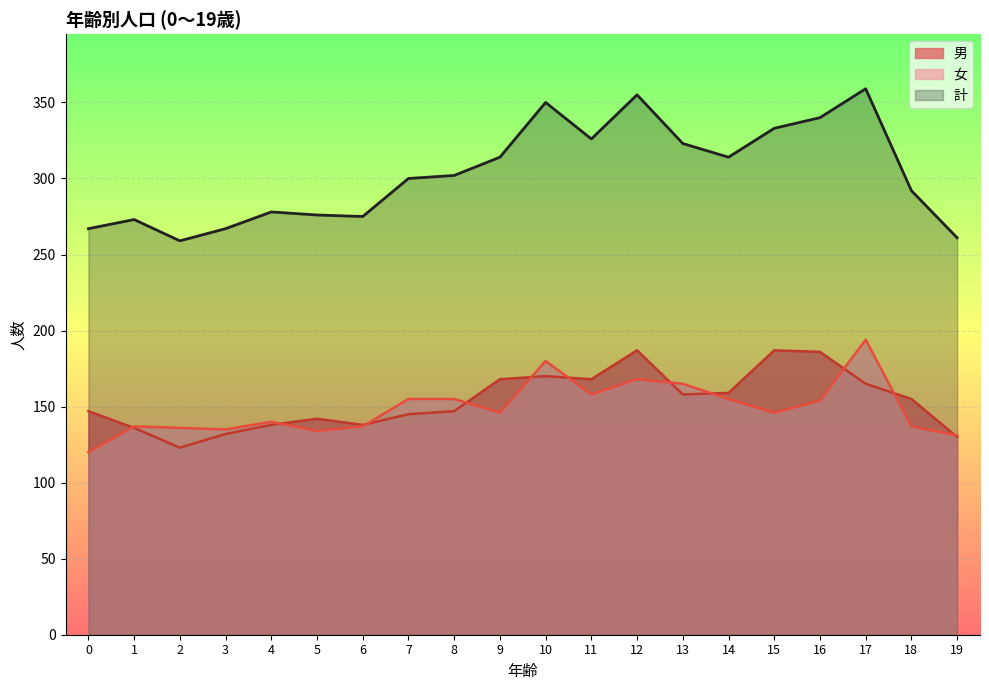

What is the difference between the second highest and minimum values in the 女 series?

60